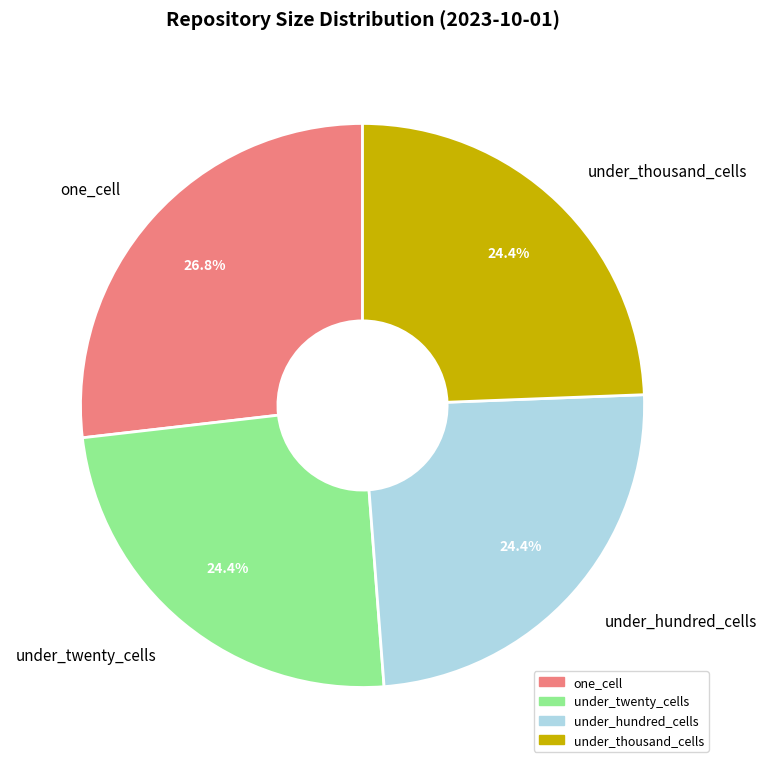

Does under_hundred_cells account for over 50% of the chart?

No